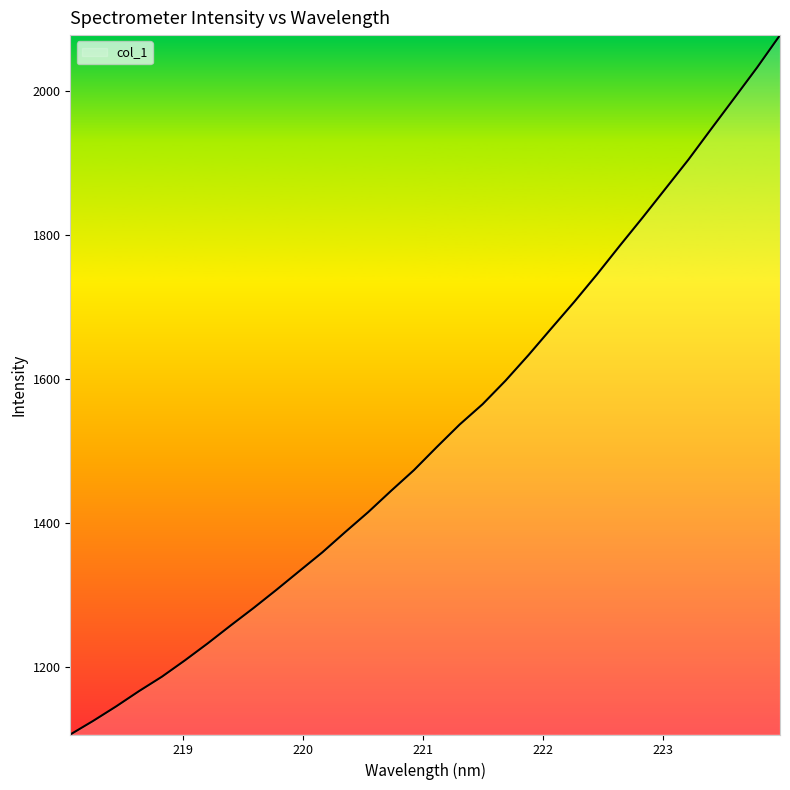

Reading left to right, extract all data points from this chart.

1107.0	1125.9	1145.9	1167.2	1187.2	1209.8	1233.4	1258.2	1282.5	1307.7	1333.7	1359.6	1387.7	1415.3	1444.8	1473.6	1505.7	1536.9	1565.1	1597.6	1633.0	1670.1	1706.8	1745.1	1785.0	1824.1	1864.2	1904.4	1947.1	1989.4	2032.0	2076.9